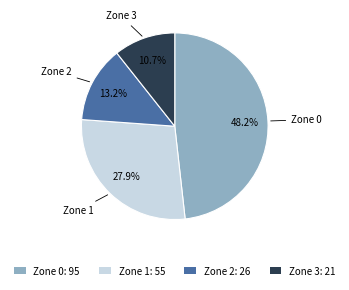

Is it true that Zone 2 is 13% of the pie?

True